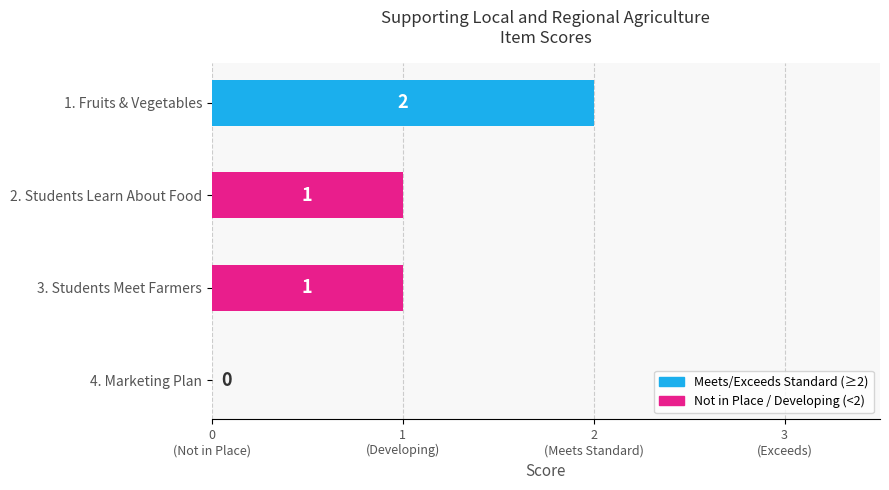

Are the bars horizontal?

Yes